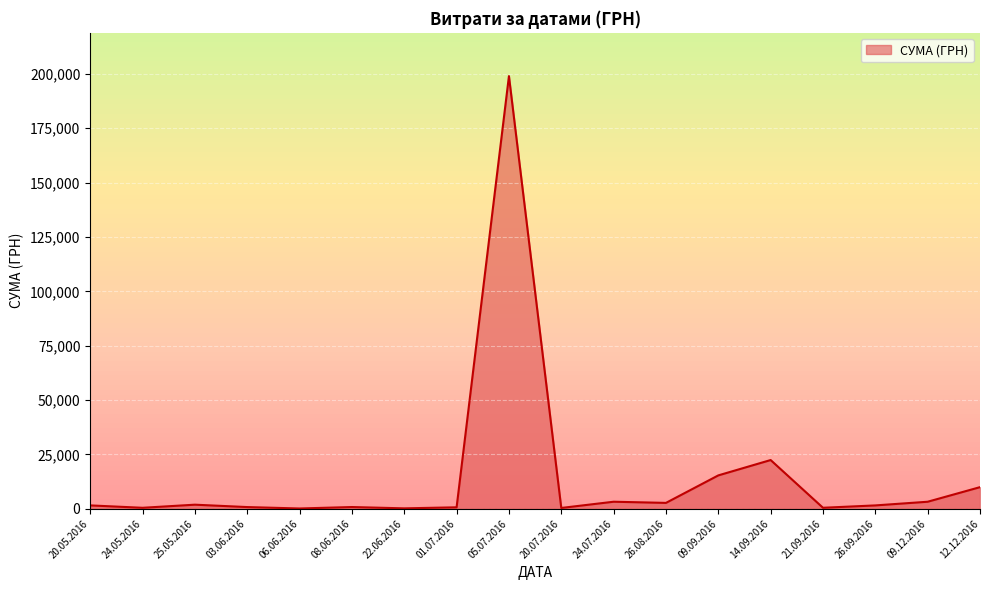

What is the greatest value displayed?

199000.0